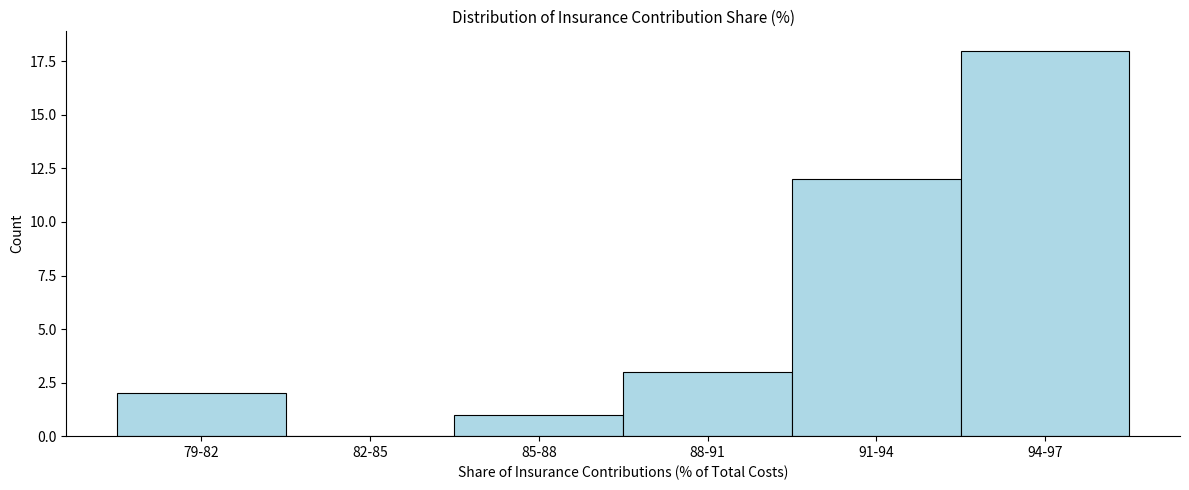

Reading left to right, transcribe all the data shown in this chart.

79-82=2	82-85=0	85-88=1	88-91=3	91-94=12	94-97=18